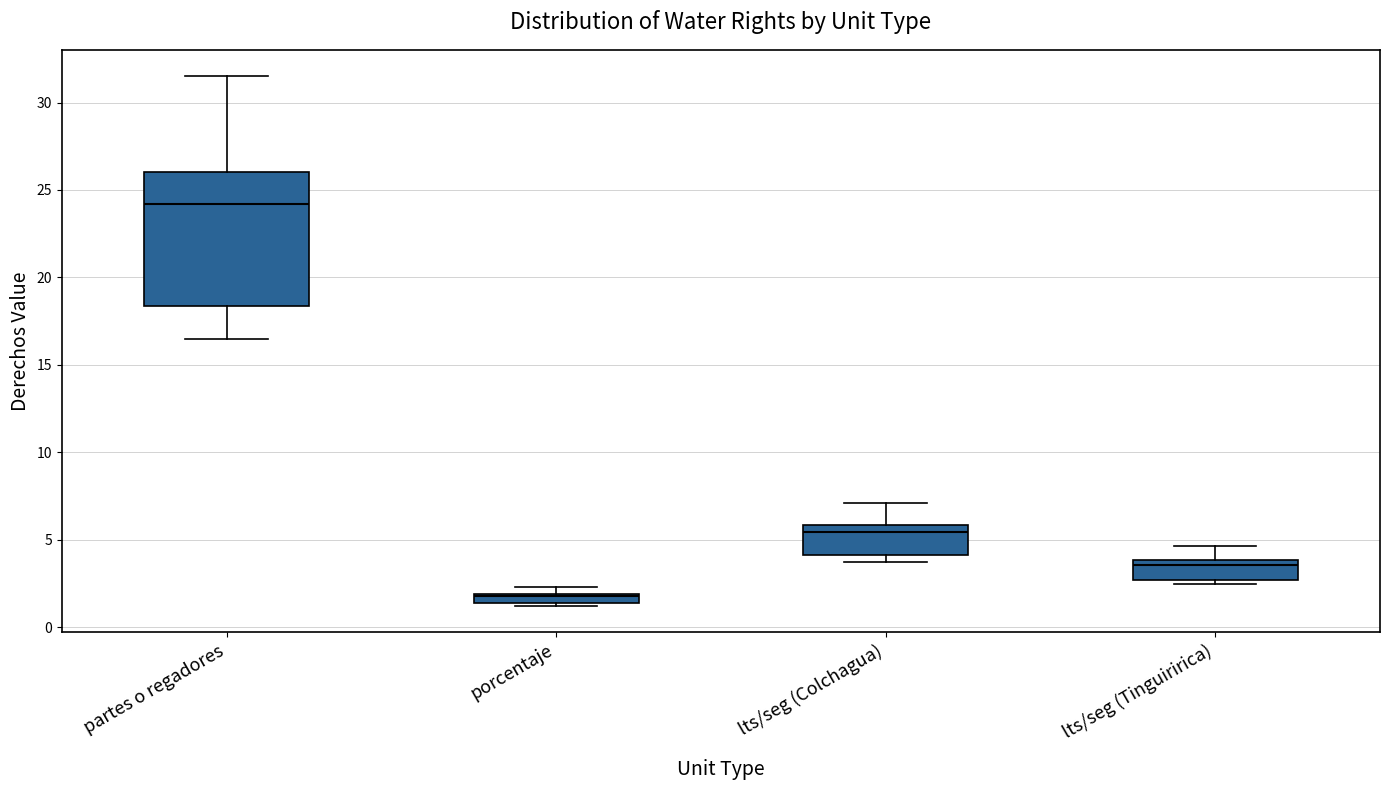

Comparing the boxes themselves (not the whiskers), which one is the tallest?

partes o regadores